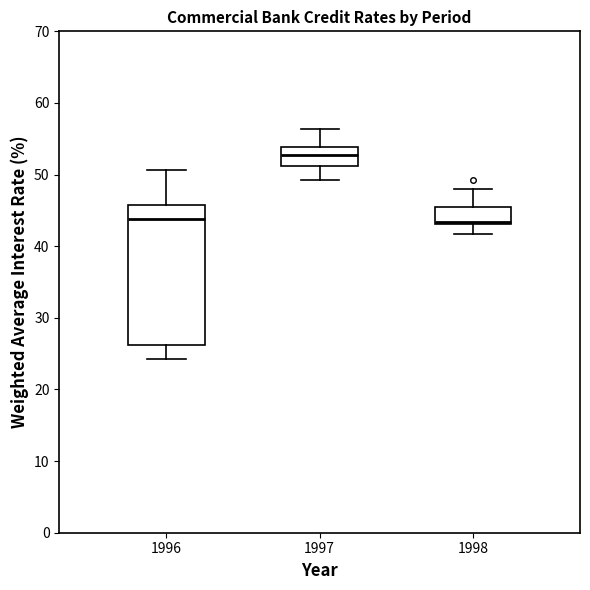

Reading left to right, read every box against the y-axis: the position of its median line, the range the box covers, and the ends of its whiskers. The values are not printed on the chart, so give them approximately, as read against the axis.

1996: median 44, box 26 to 46, whiskers 24 to 51
1997: median 53, box 51 to 54, whiskers 49 to 56
1998: median 43 (just above the box's lower edge), box 43 to 46, whiskers 42 to 48